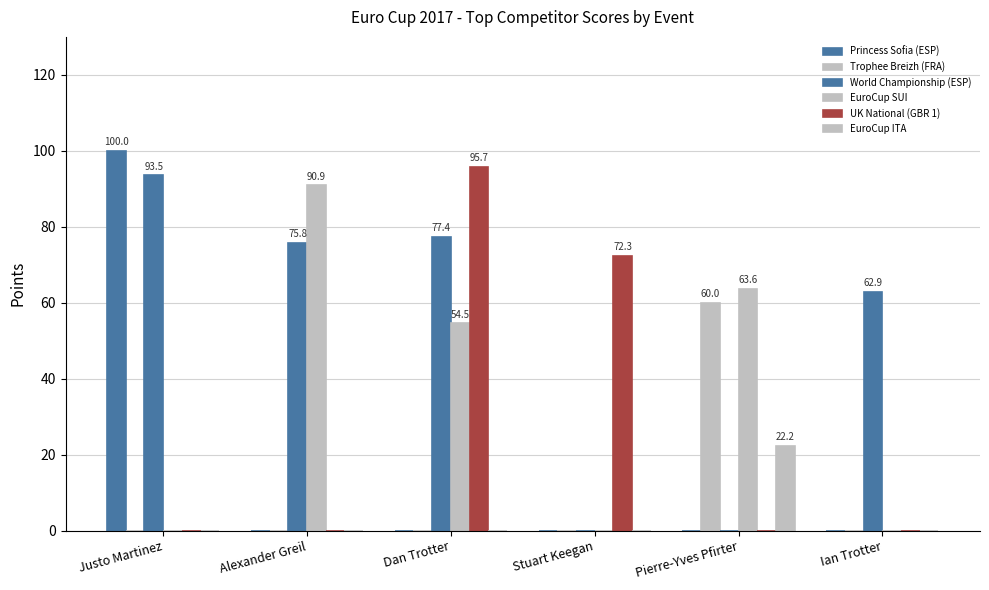

List the series in order of their peak value, highest first.

Princess Sofia (ESP), UK National (GBR 1), World Championship (ESP), EuroCup SUI, Trophee Breizh (FRA), EuroCup ITA